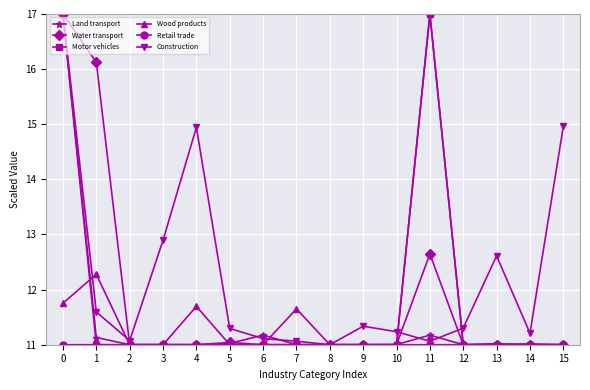

What is the total value across all series at 6?

66.3